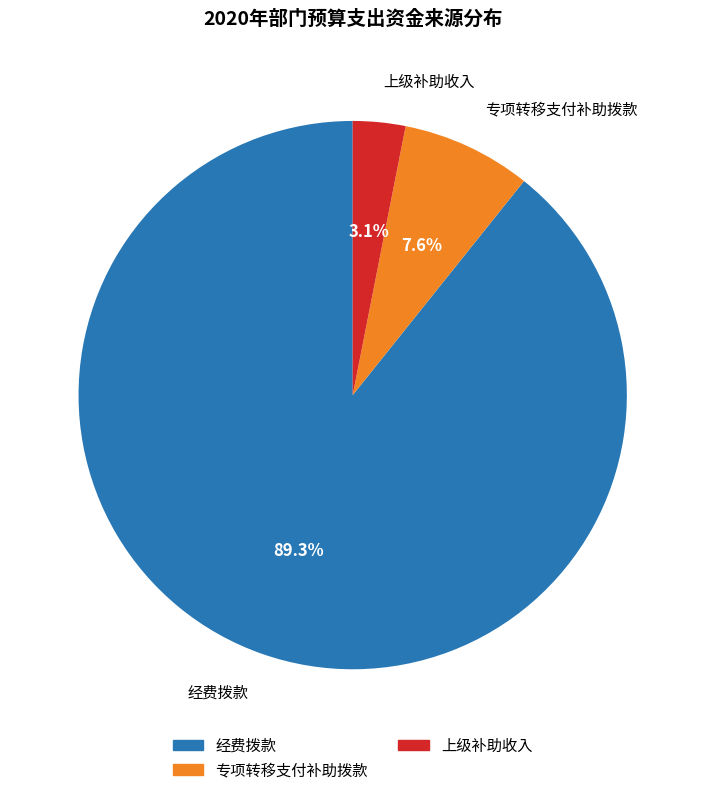

Does any single category account for the majority?

Yes